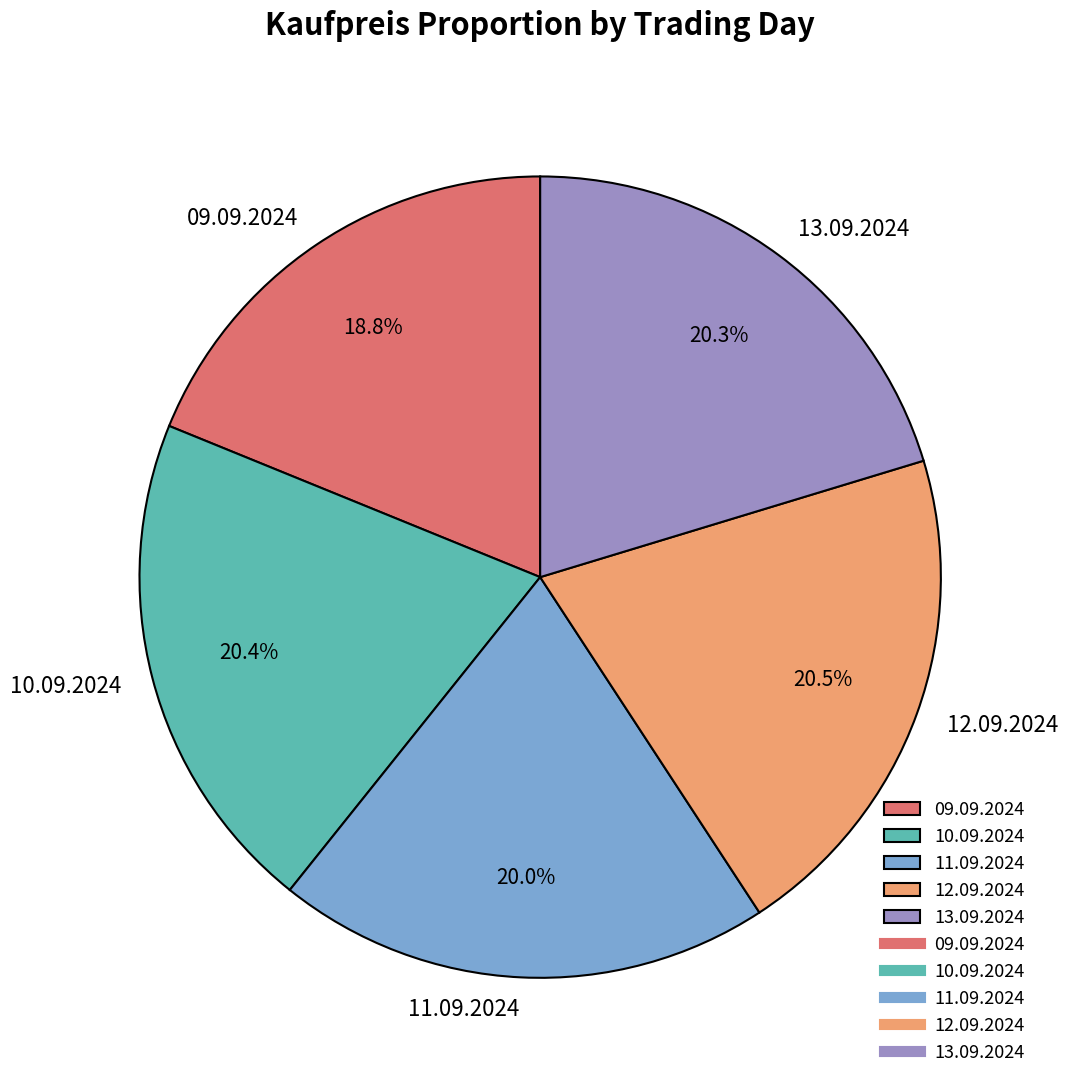

Between 09.09.2024 and 11.09.2024, which is larger?

11.09.2024